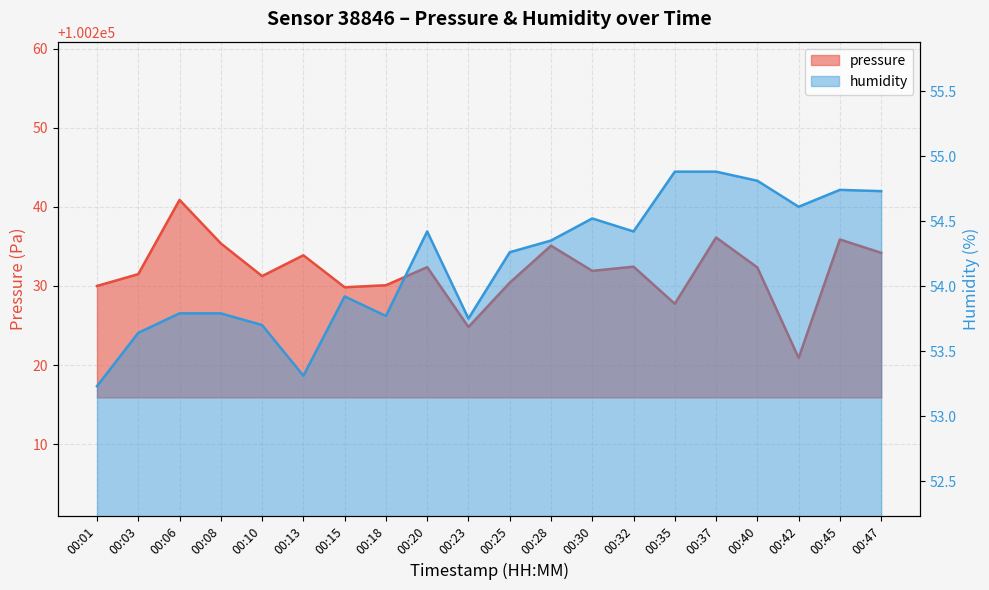

What is the difference between the pressure values at 00:28 and 00:03?

3.6